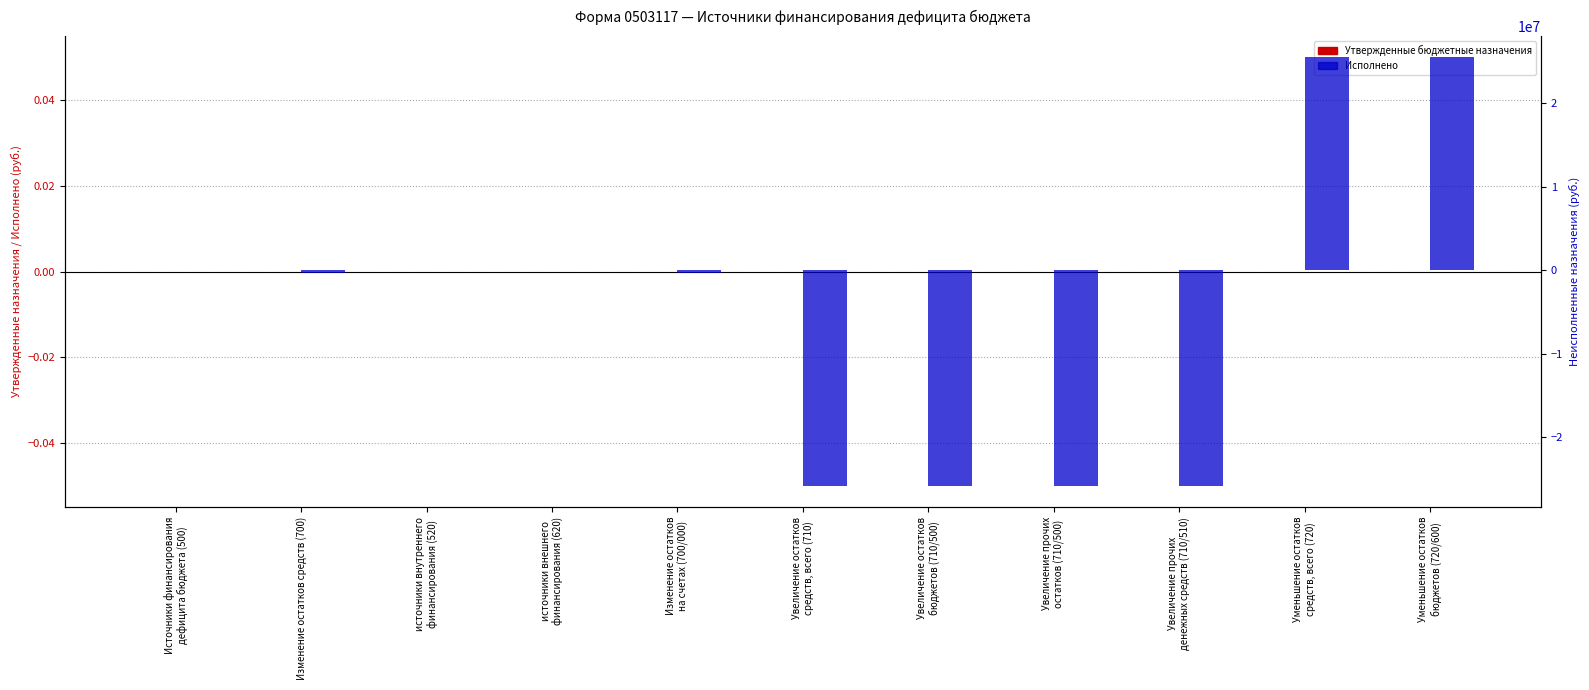

At which category is the sum across all series the highest?

Уменьшение остатков
средств, всего (720)